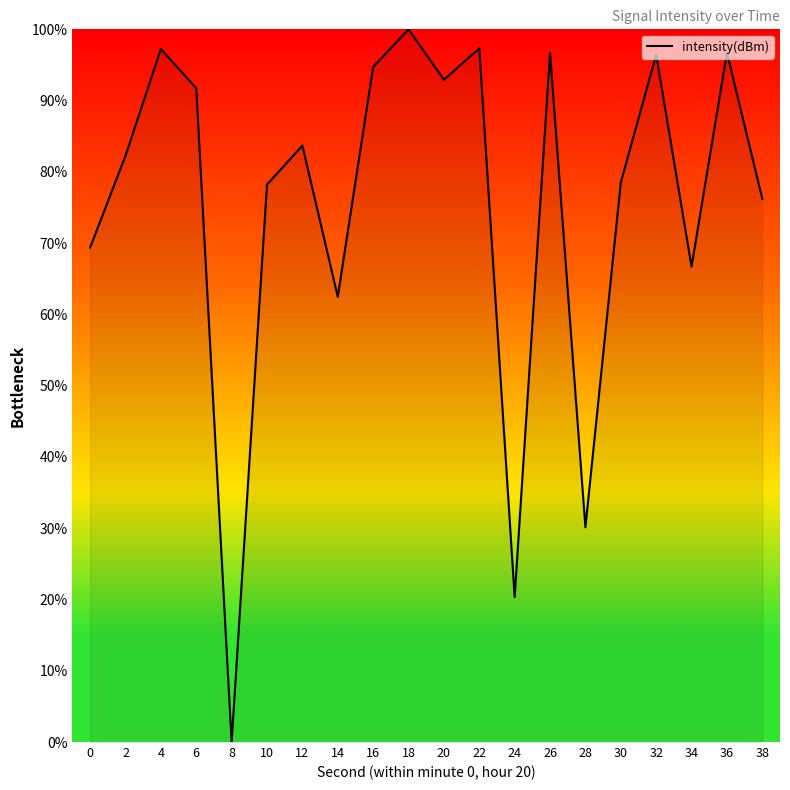

How many interior local peaks (higher than both neighbors) does the data have?

7